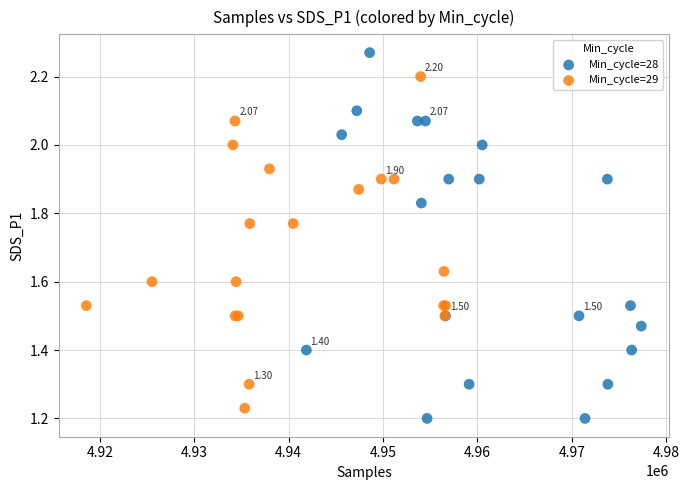

Which series contains the highest Y value?

Min_cycle=28